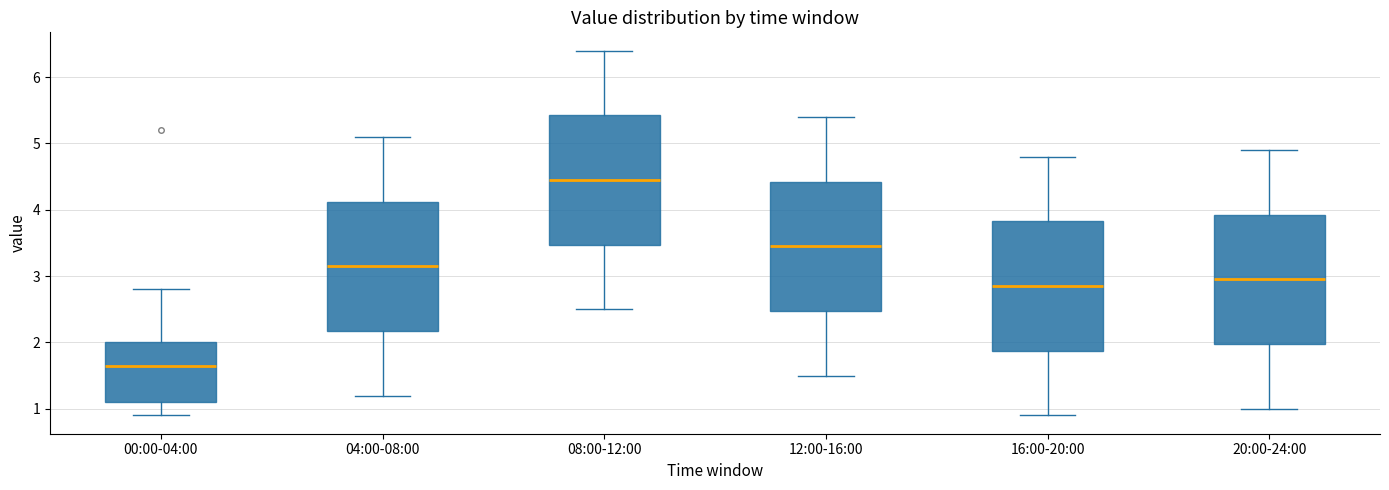

Reading left to right, transcribe this box plot: for each box, give where its median line is, the range the box spans, and where its two whiskers end, as read against the y-axis. The values are not printed on the chart, so give them approximately, as read against the axis.

00:00-04:00: median 1.7, box 1.1 to 2.0, whiskers 0.9 to 2.8
04:00-08:00: median 3.2, box 2.2 to 4.1, whiskers 1.2 to 5.1
08:00-12:00: median 4.5, box 3.5 to 5.4, whiskers 2.5 to 6.4
12:00-16:00: median 3.5, box 2.5 to 4.4, whiskers 1.5 to 5.4
16:00-20:00: median 2.9, box 1.9 to 3.8, whiskers 0.9 to 4.8
20:00-24:00: median 3.0, box 2.0 to 3.9, whiskers 1.0 to 4.9